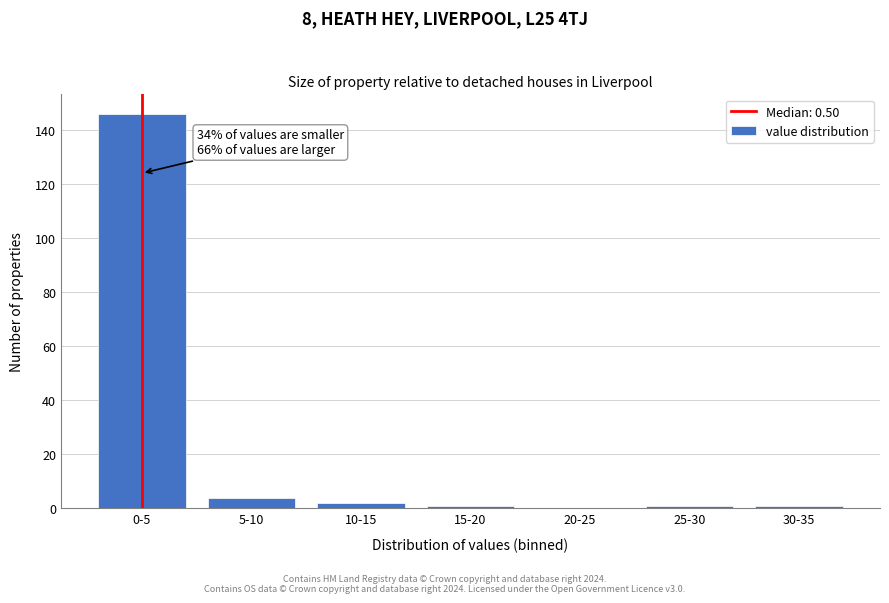

Reading left to right, extract all data points from this chart.

0-5=146	5-10=4	10-15=2	15-20=1	20-25=0	25-30=1	30-35=1